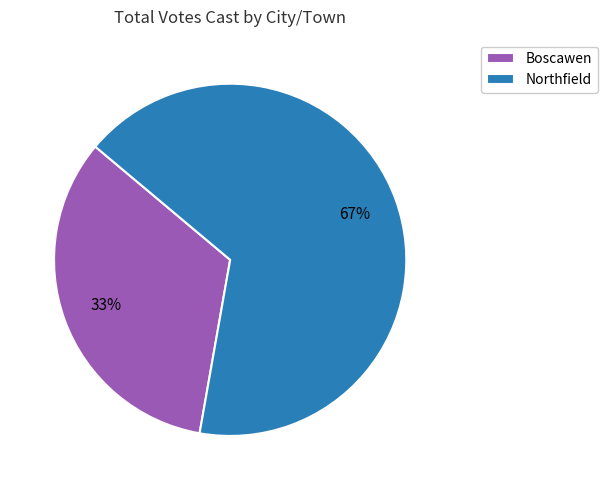

True or false: Boscawen accounts for 22% of the total.

False